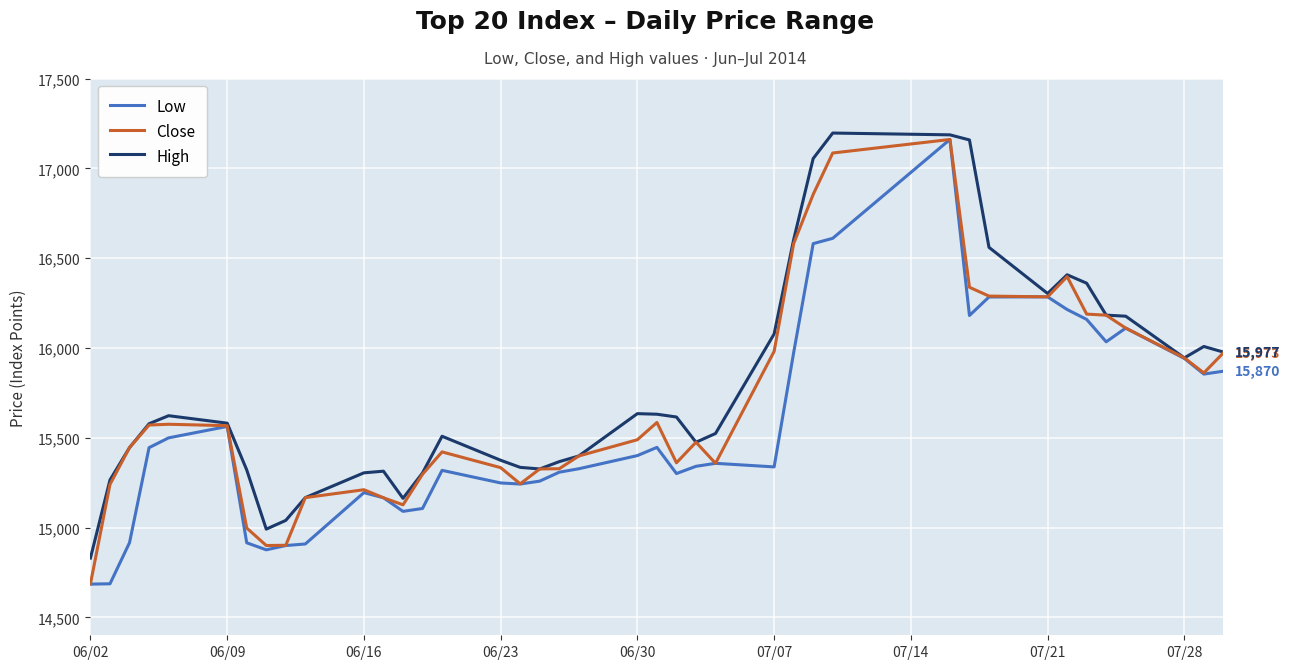

What is the minimum value for Close?

14686.5